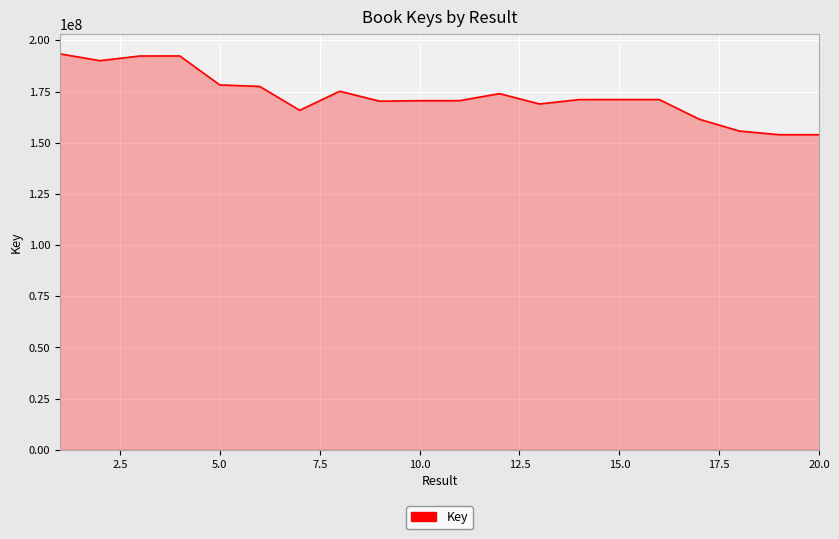

What is the greatest value displayed?

193446321